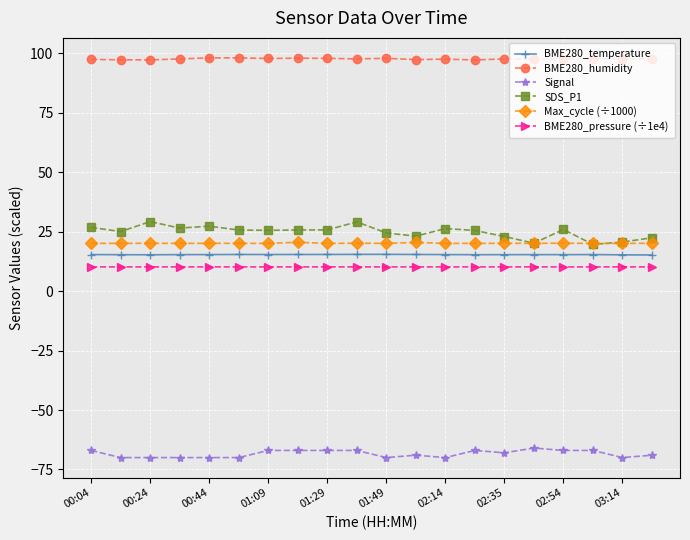

True or false: Signal and Max_cycle (÷1000) cross at least once.

False